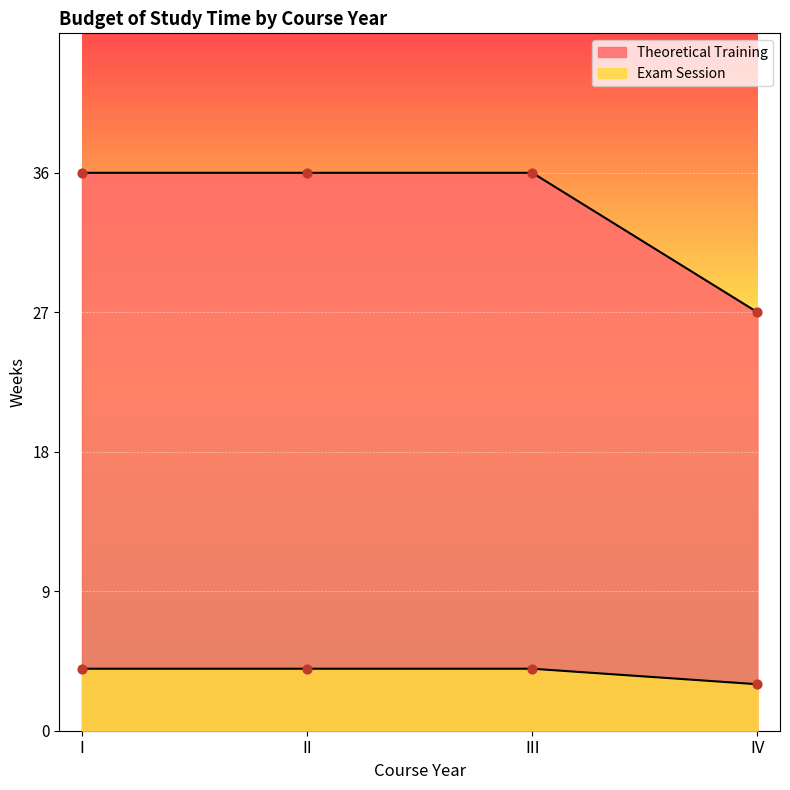

Which series has the largest total across all categories?

Theoretical Training